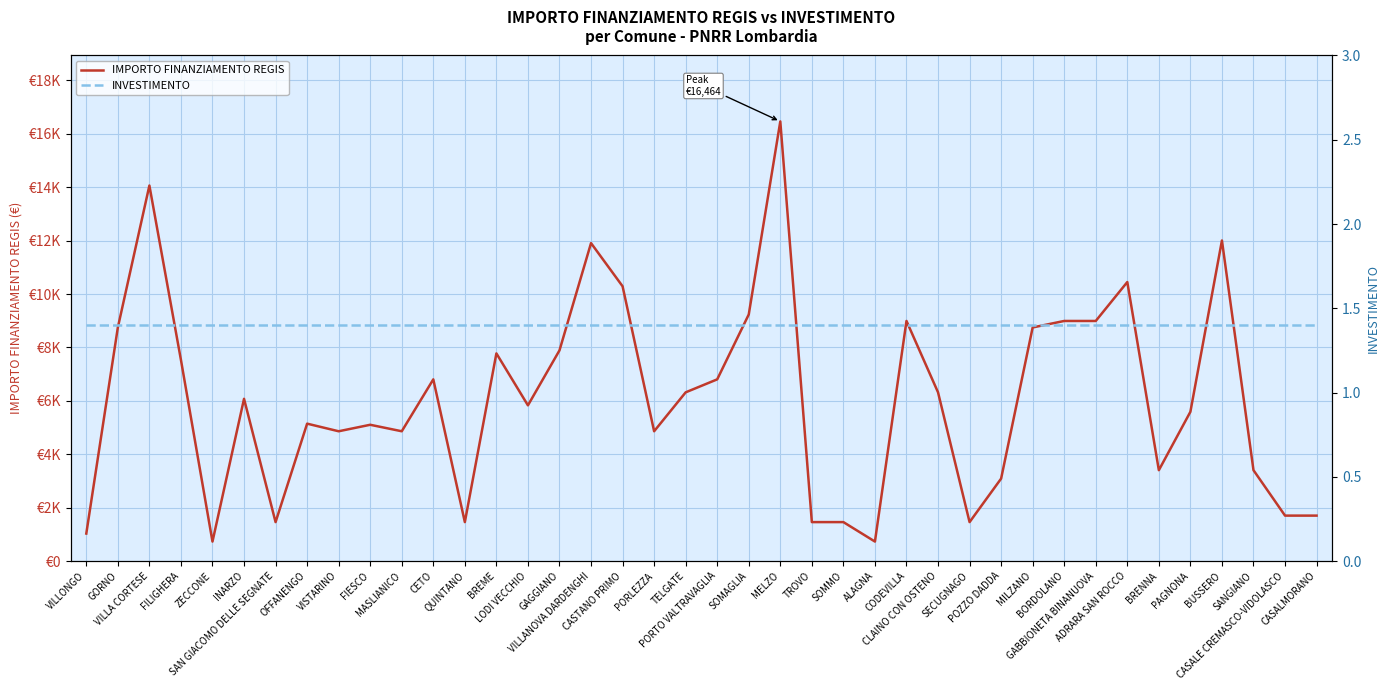

At how many categories does at least one series exceed 2470?

30